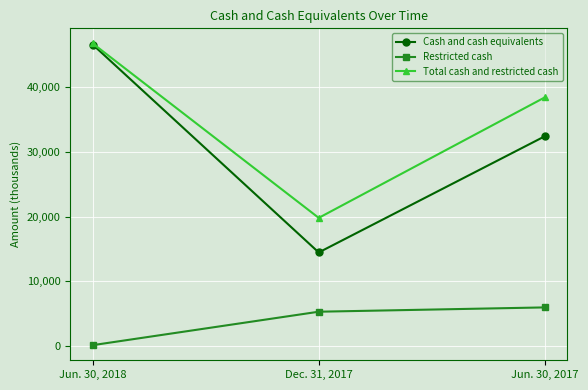

What are all the series names shown in the legend?

Cash and cash equivalents, Restricted cash, Total cash and restricted cash